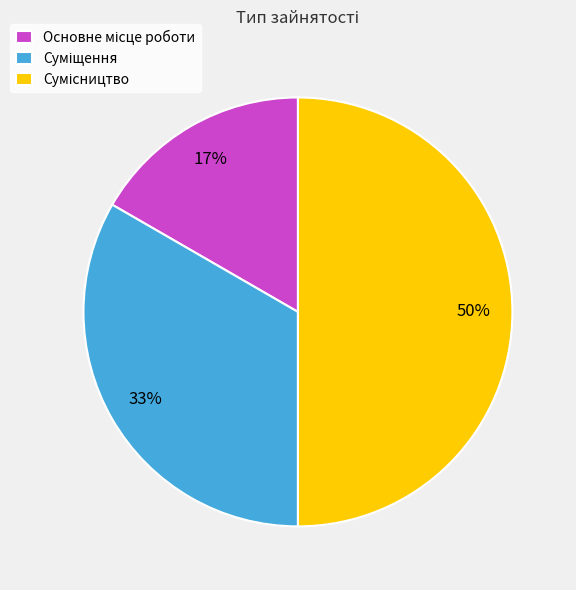

To the nearest percent, what is the average slice percentage?

33%